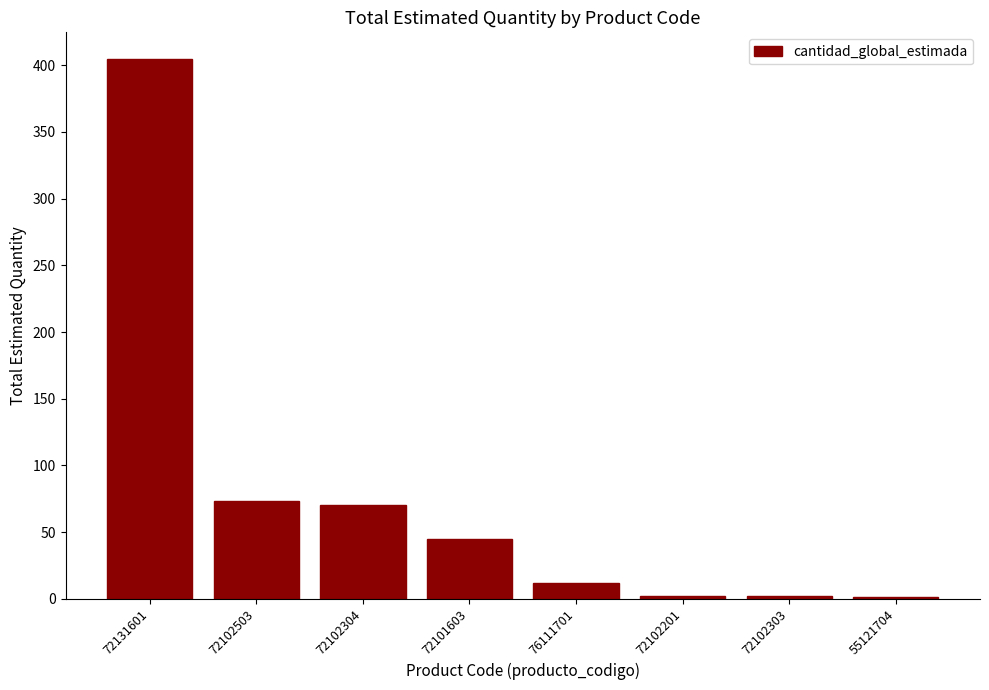

Which has a higher value, 72102503 or 72131601?

72131601